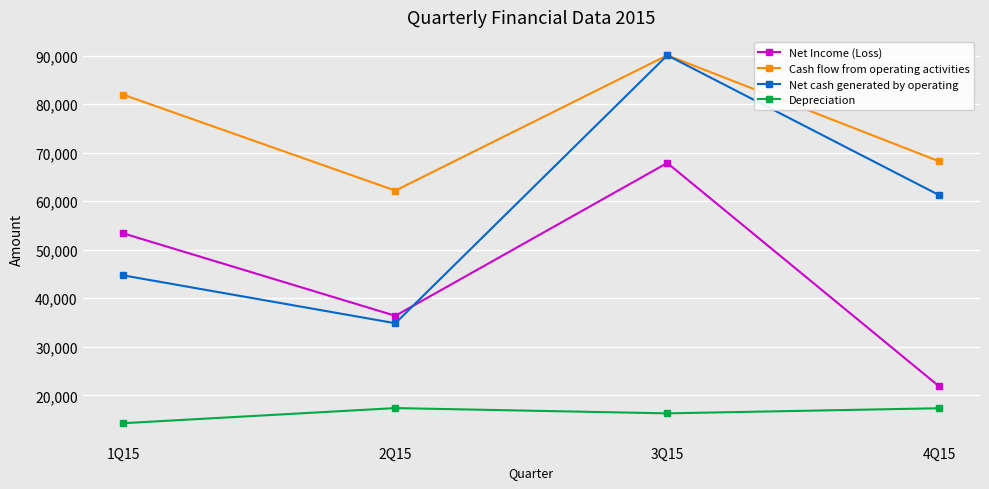

How many distinct data groups are displayed?

4